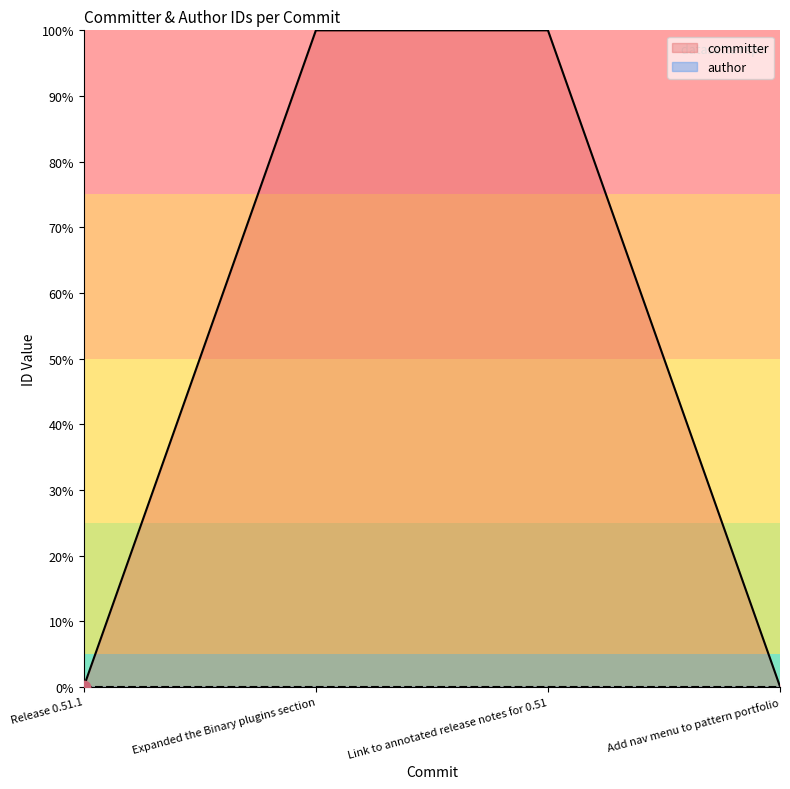

What is the change in value from Expanded the Binary plugins section to Add nav menu to pattern portfolio?

-100.0